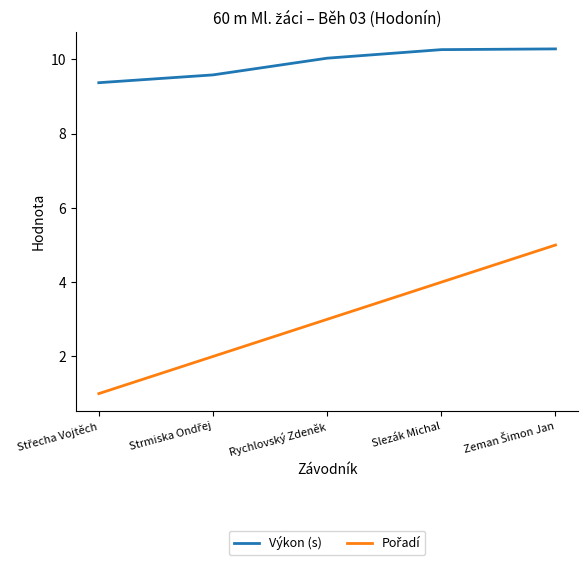

At how many categories does at least one series exceed 4?

5